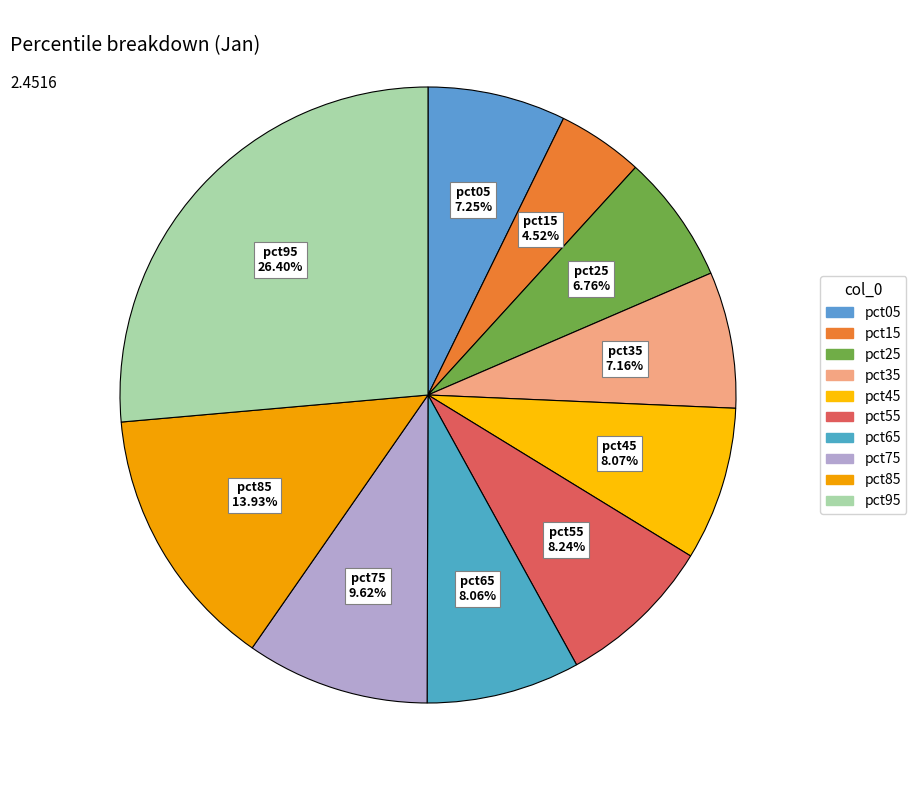

Which has a higher value, pct05 or pct55?

pct55